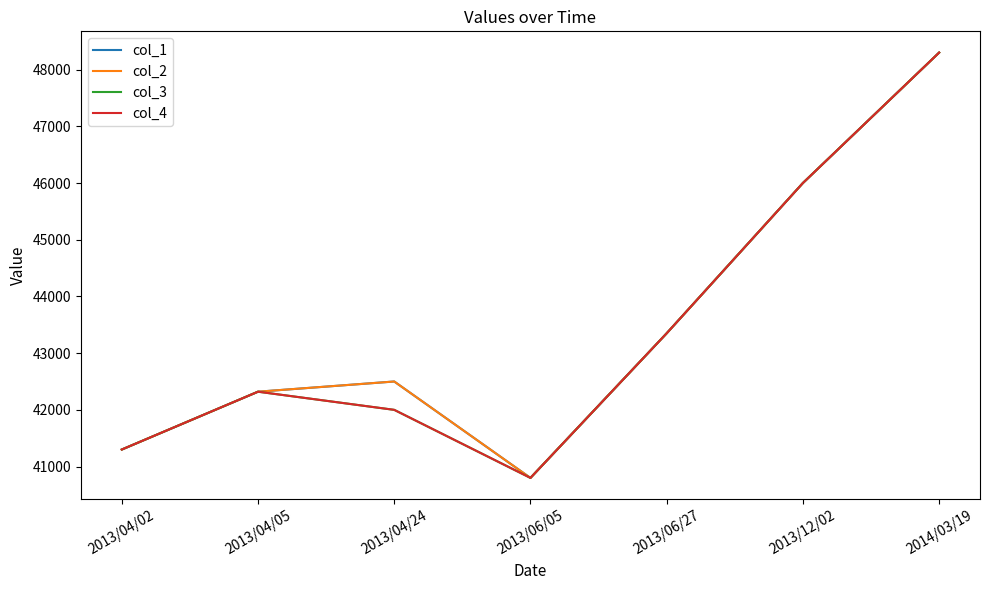

Does the chart have visible grid lines?

No